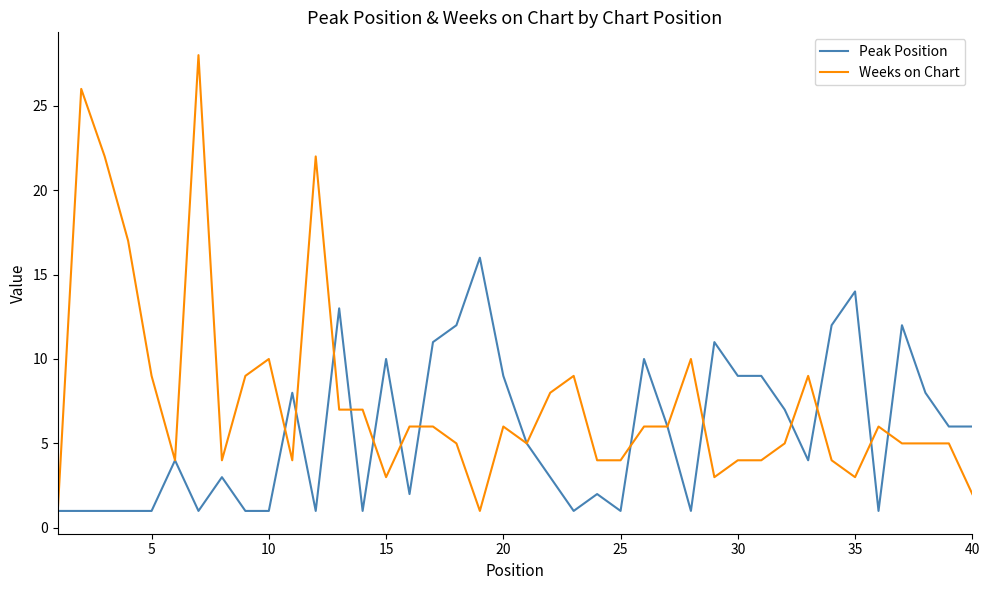

Which series has the widest spread of values?

Weeks on Chart